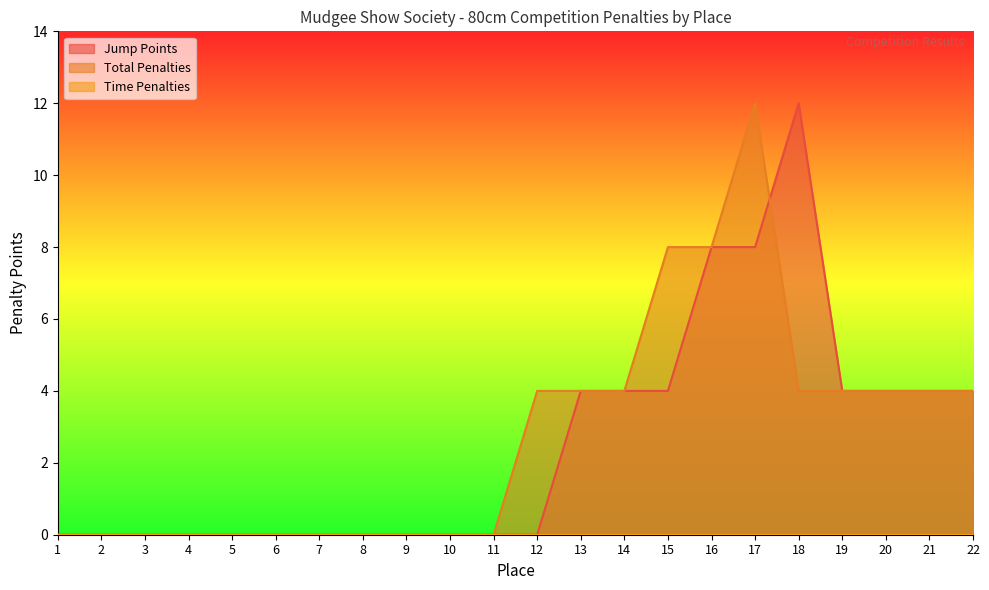

Rank the series at 22 from lowest to highest value.

Jump Points, Total Penalties